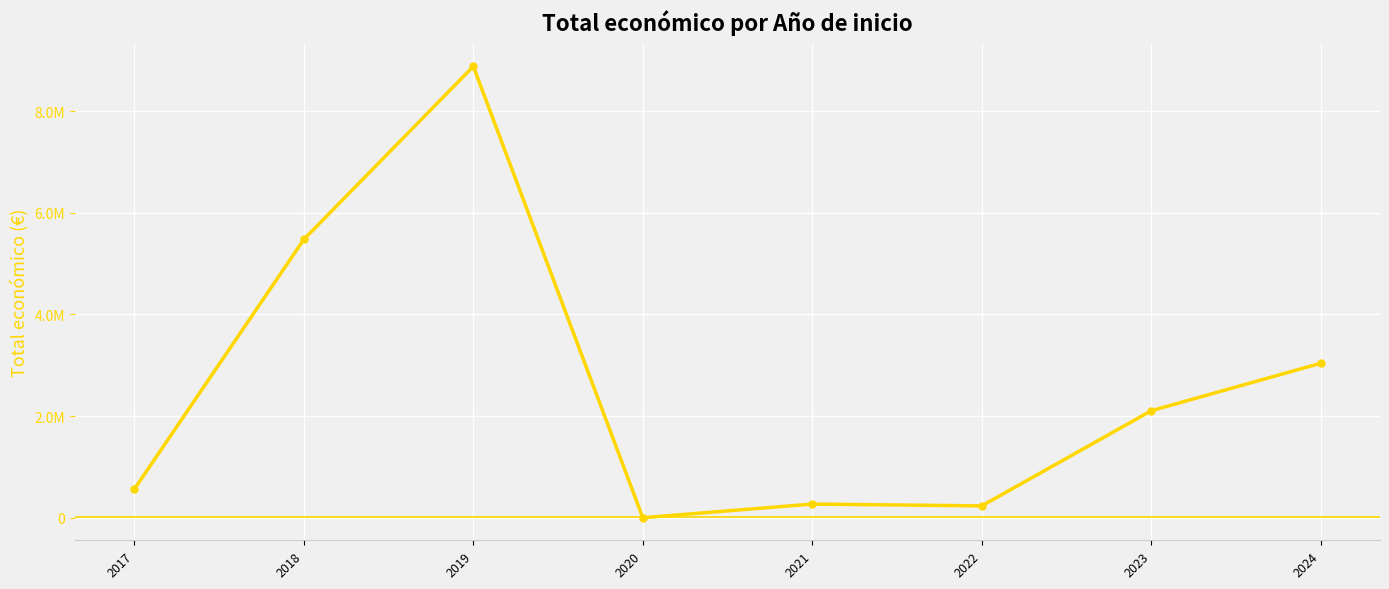

Count the number of data series in this chart.

1